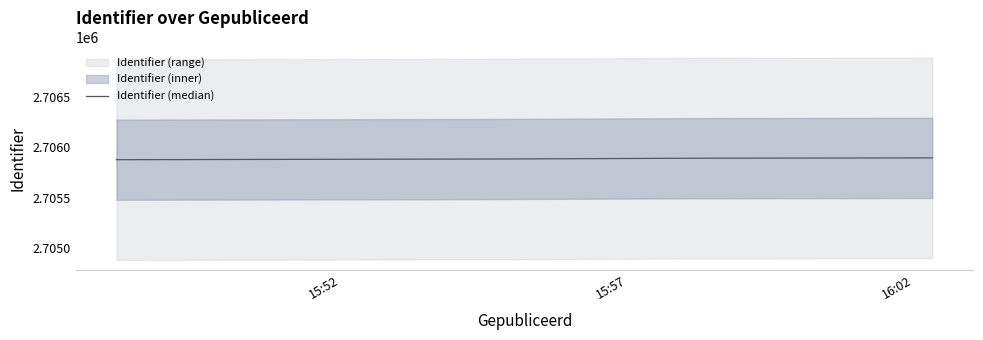

Does the chart display data point markers on the line(s)?

No